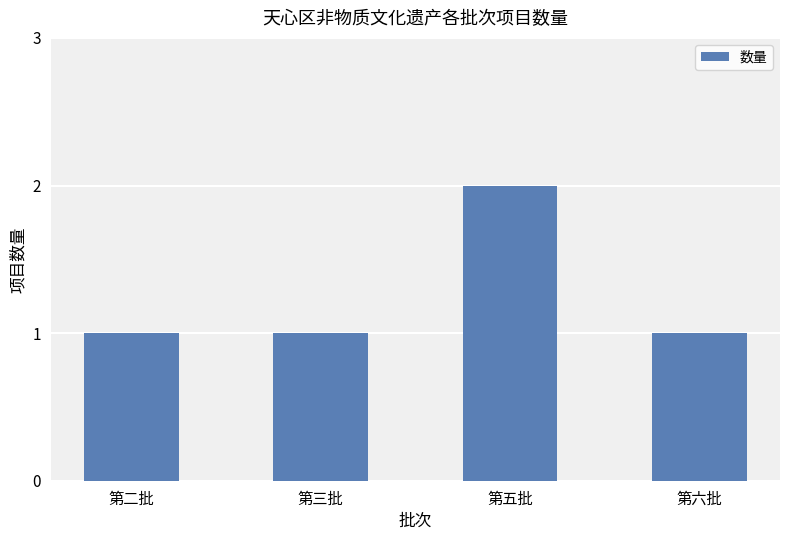

What is the difference between the maximum and second lowest values?

1